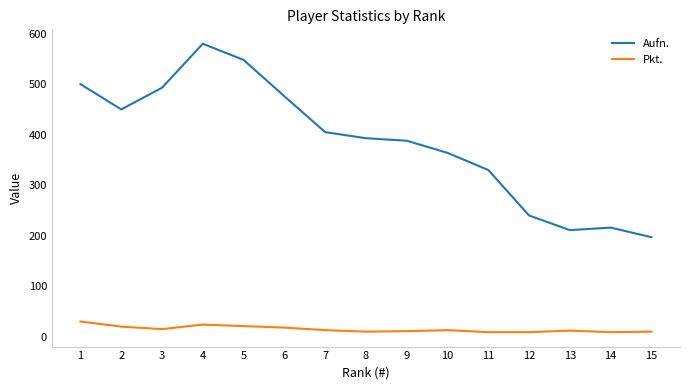

What is the maximum value shown in the chart?

580